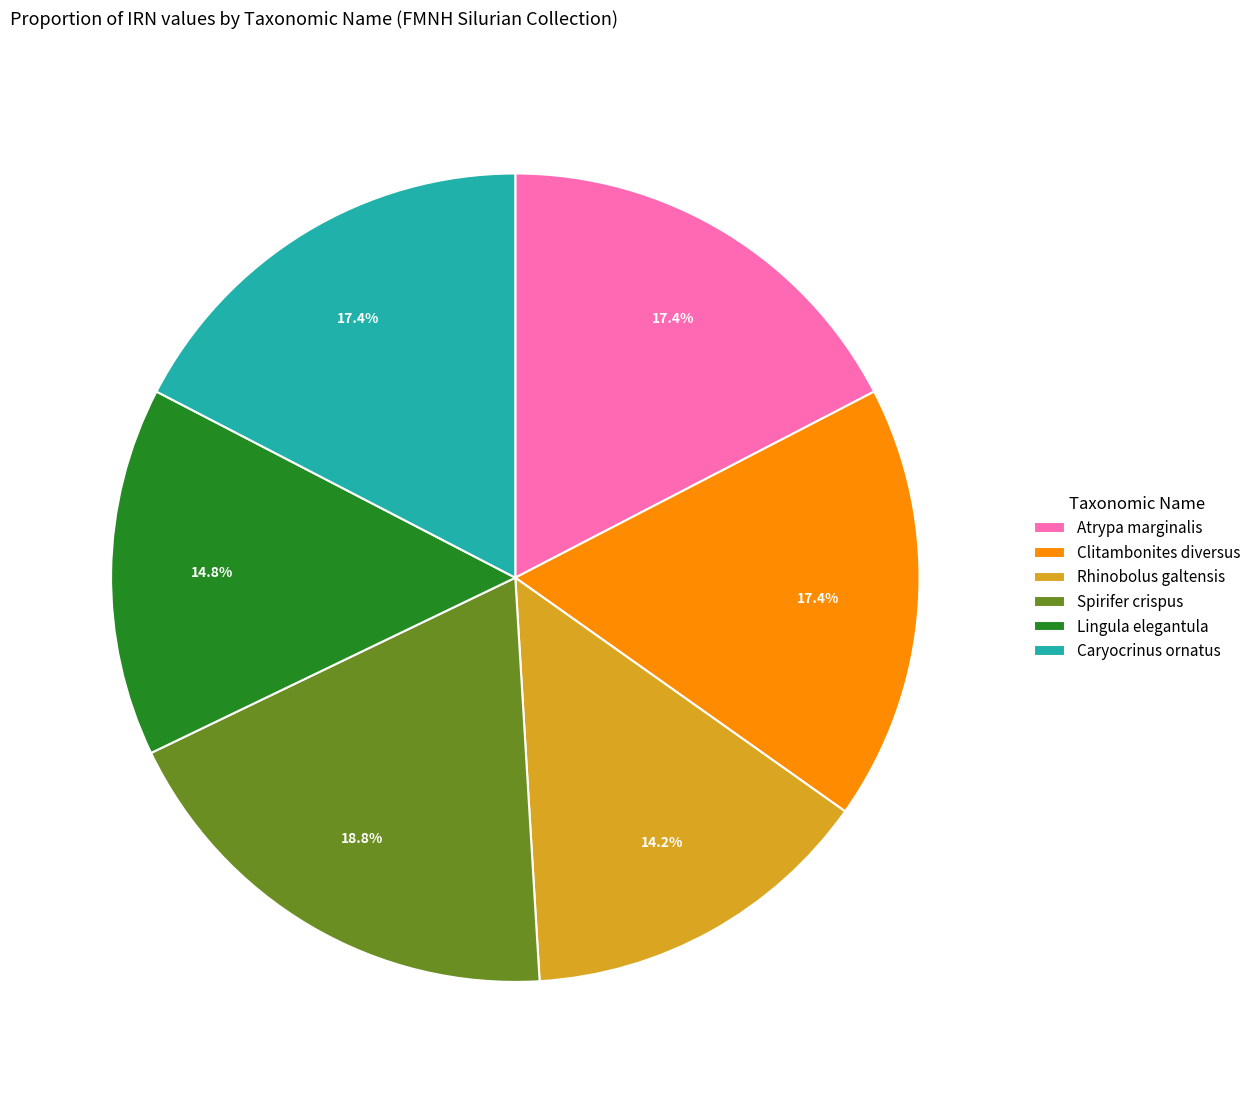

What is the largest slice in the pie chart?

Spirifer crispus